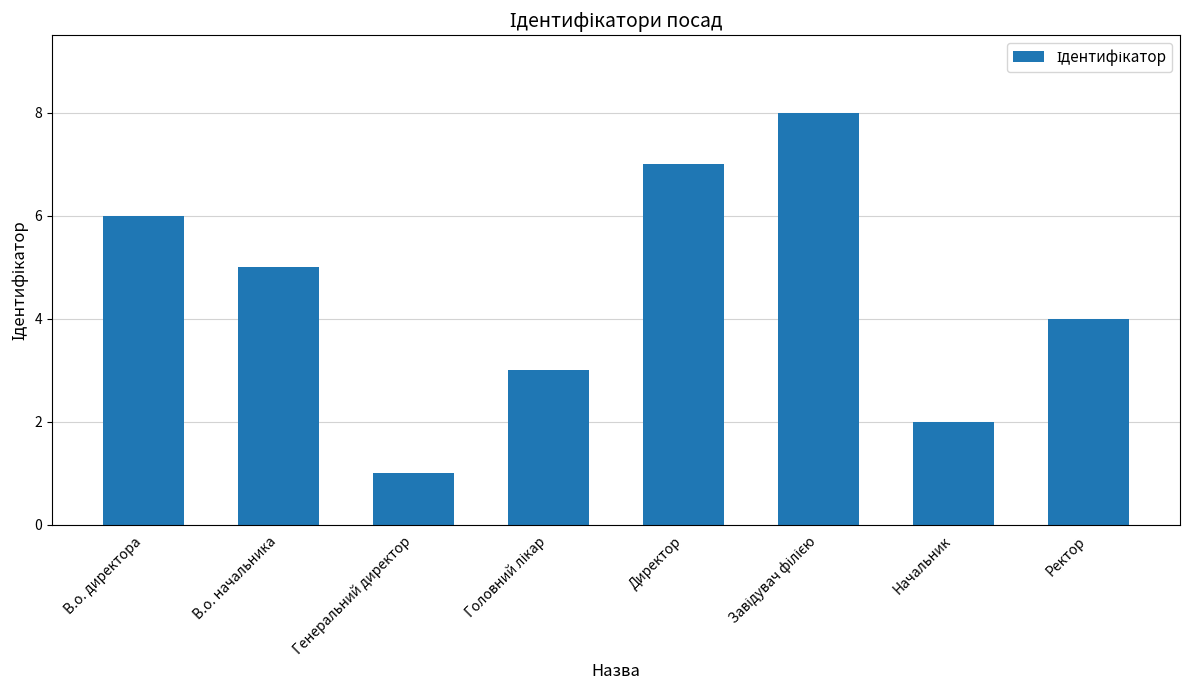

What is the value of the 3rd bar from the left?

1